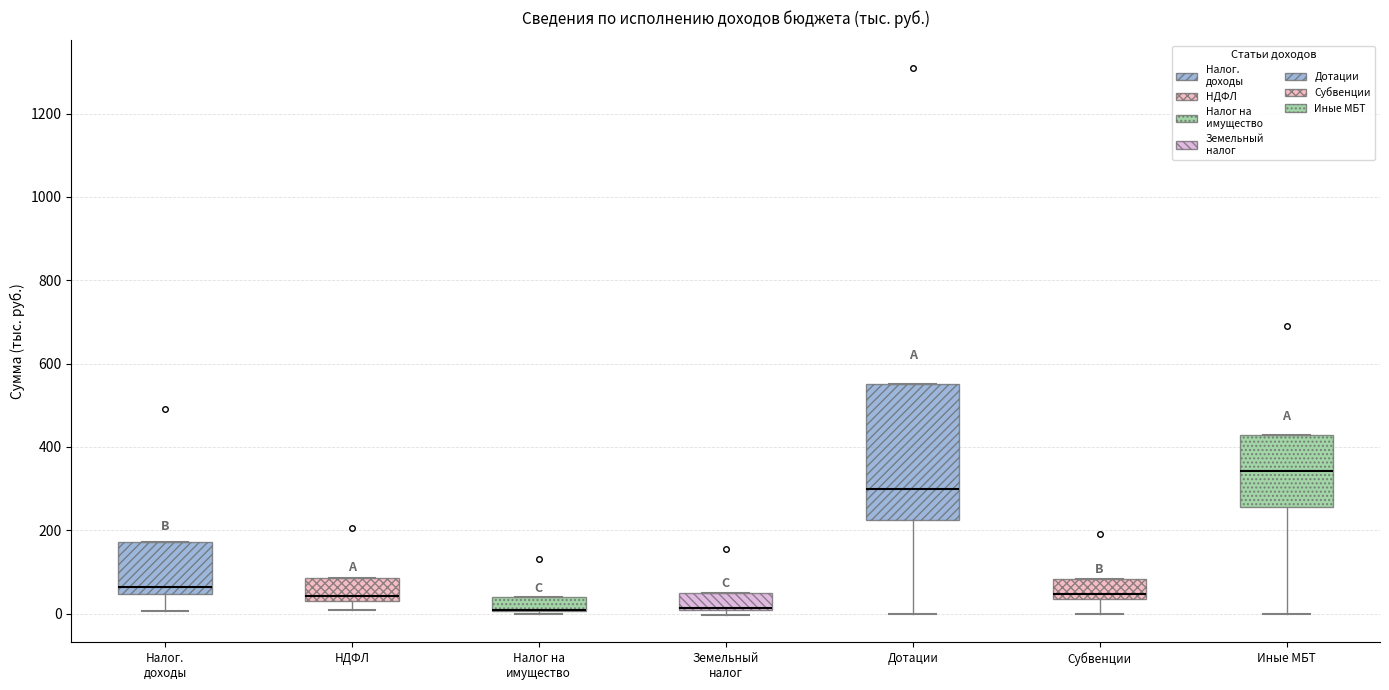

Reading left to right, read every box against the y-axis: the position of its median line, the range the box covers, and the ends of its whiskers. The values are not printed on the chart, so give them approximately, as read against the axis.

Налог. доходы: median 60, box 40 to 180, whiskers 0 to 180
НДФЛ: median 40 (just above the box's lower edge), box 40 to 80, whiskers 0 to 80
Налог на имущество: median 0 (drawn on the box's lower edge), box 0 to 40, whiskers 0 (just below the box's lower edge) to 40
Земельный налог: median 20 (drawn on the box's lower edge), box 0 to 60, whiskers 0 (just below the box's lower edge) to 60
Дотации: median 300, box 220 to 560, whiskers 0 to 560
Субвенции: median 40 (just above the box's lower edge), box 40 to 80, whiskers 0 to 80
Иные МБТ: median 340, box 260 to 420, whiskers 0 to 420